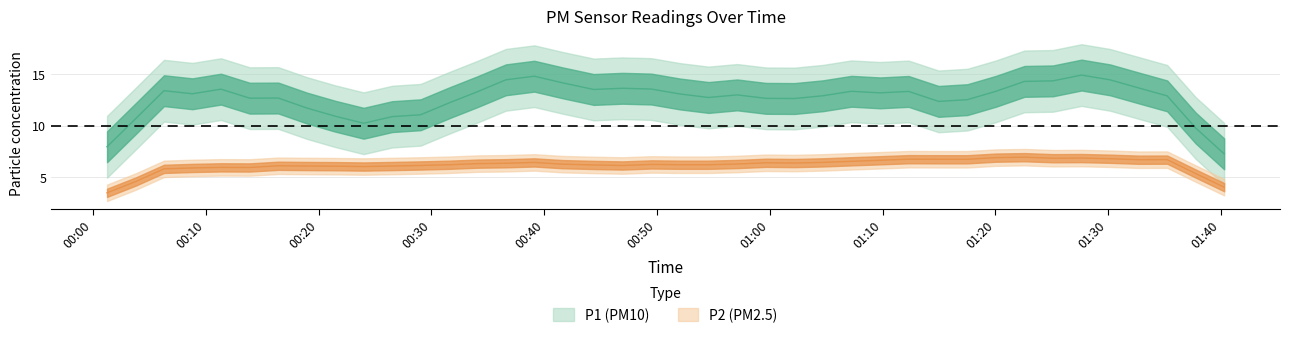

Is it true that P2 equals 5.7 at 23?

True